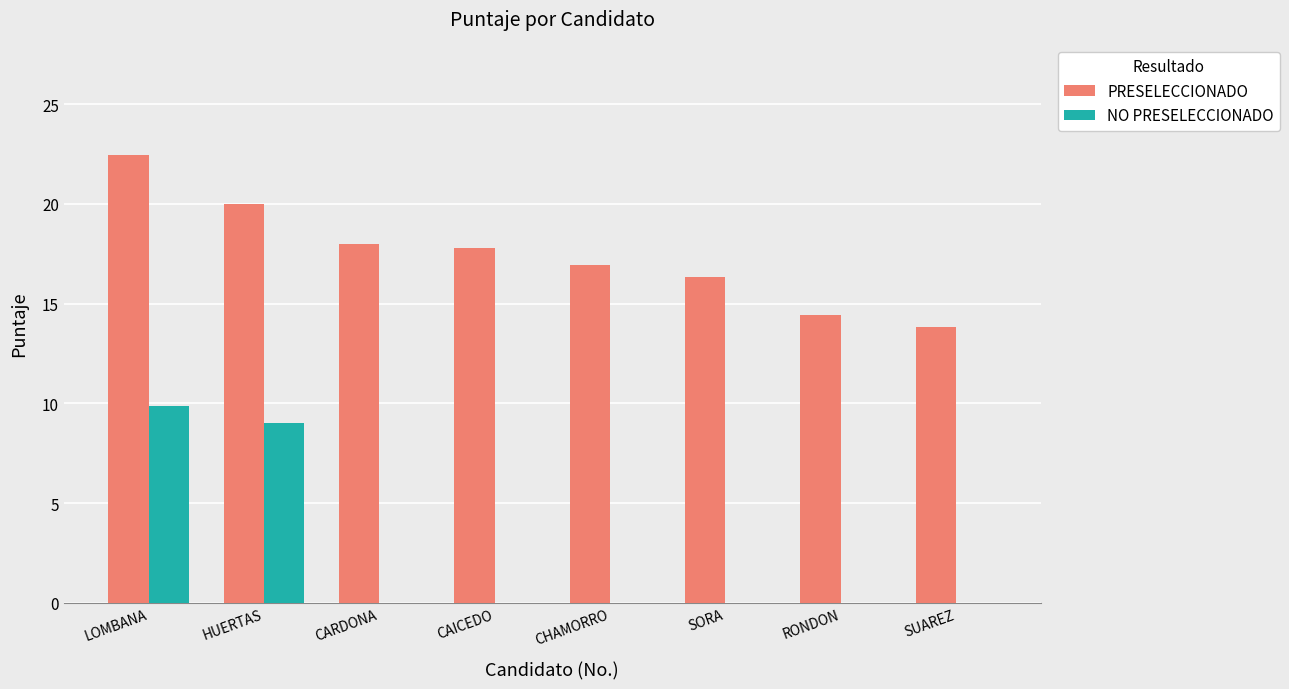

Reading right to left, extract all data points from this chart.

PRESELECCIONADO: 13.8	14.4	16.4	16.9	17.8	18.0	20.0	22.5
NO PRESELECCIONADO: 0.0	0.0	0.0	0.0	0.0	0.0	9.0	9.9